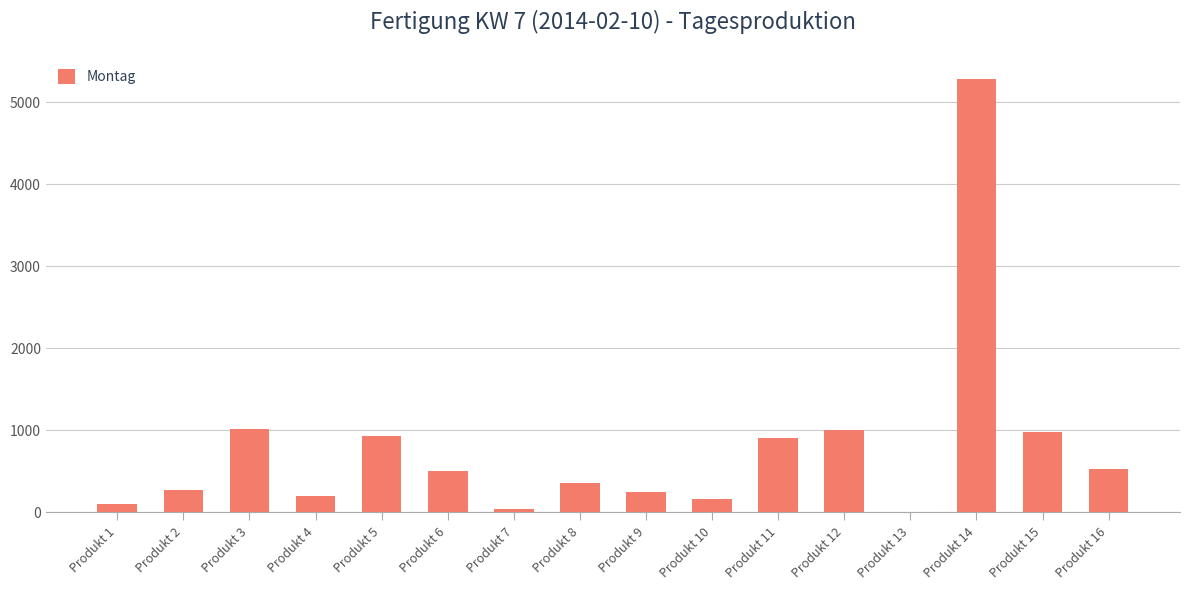

What is the change in value from Produkt 8 to Produkt 11?

+552